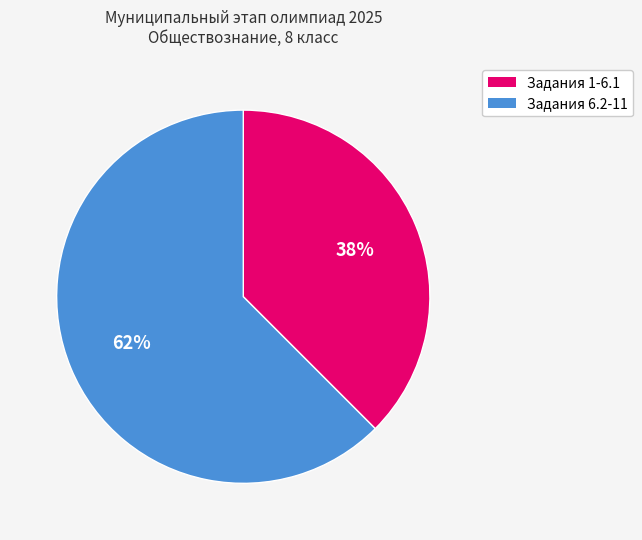

To the nearest percent, what is the average slice percentage?

50%